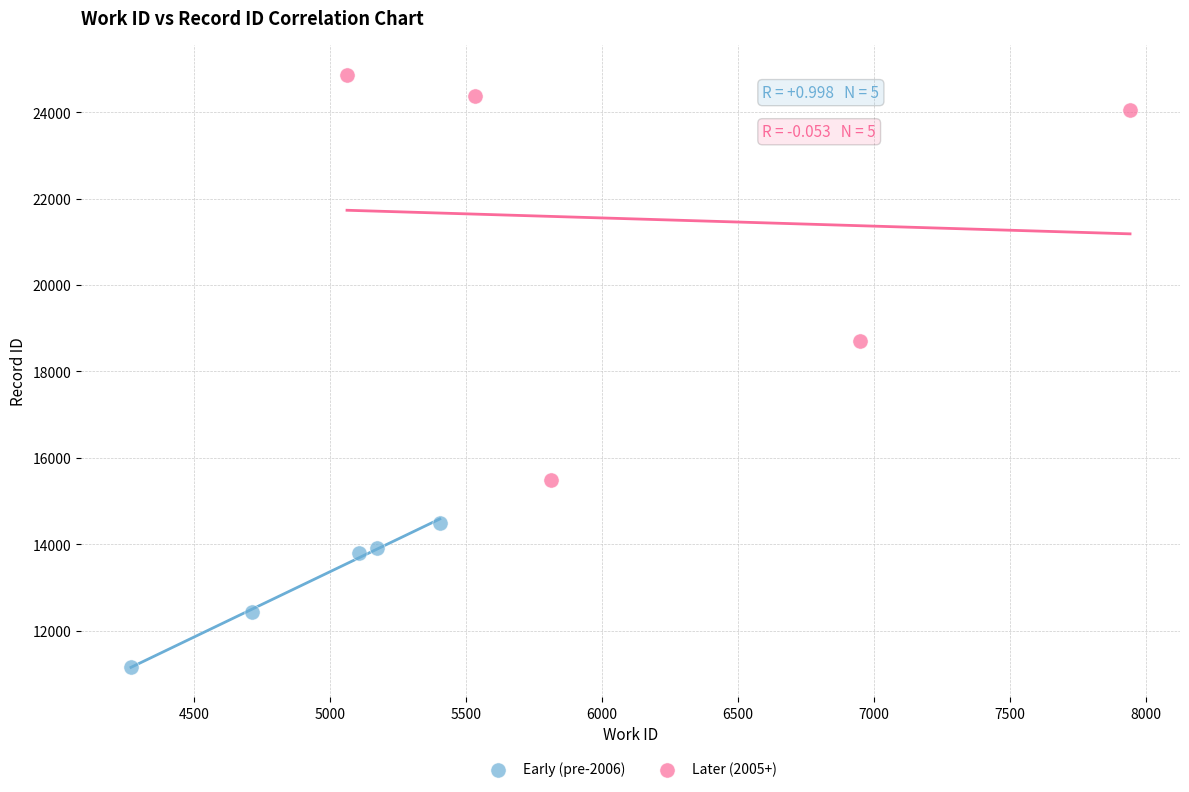

Which series contains the highest Y value?

Later (2005+)